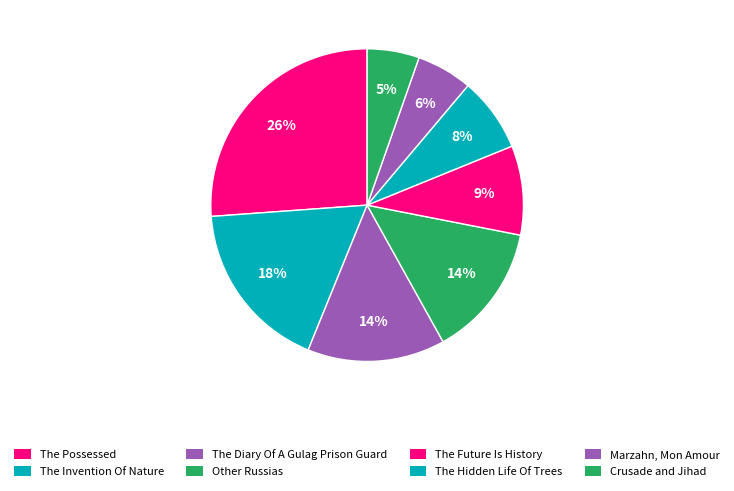

How many slices are in this pie chart?

8